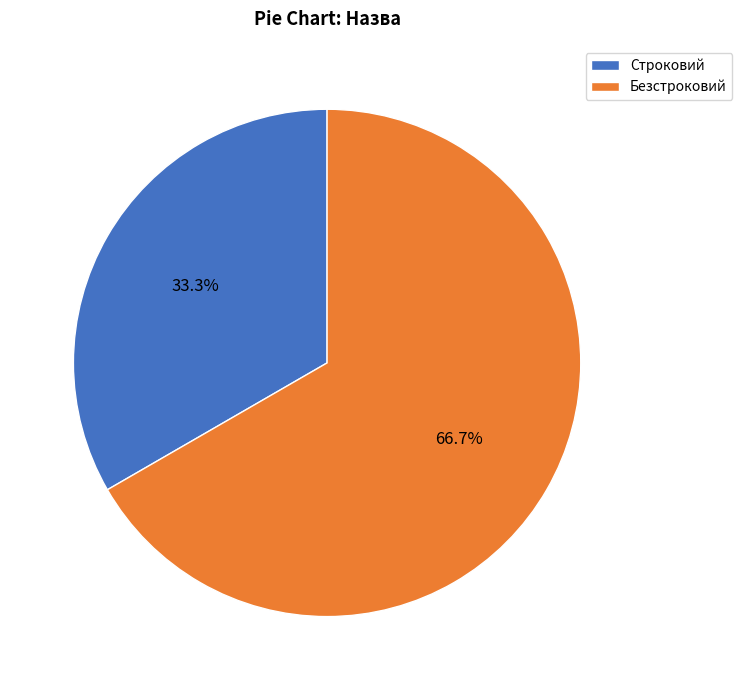

To the nearest percent, what portion does Строковий represent?

33%